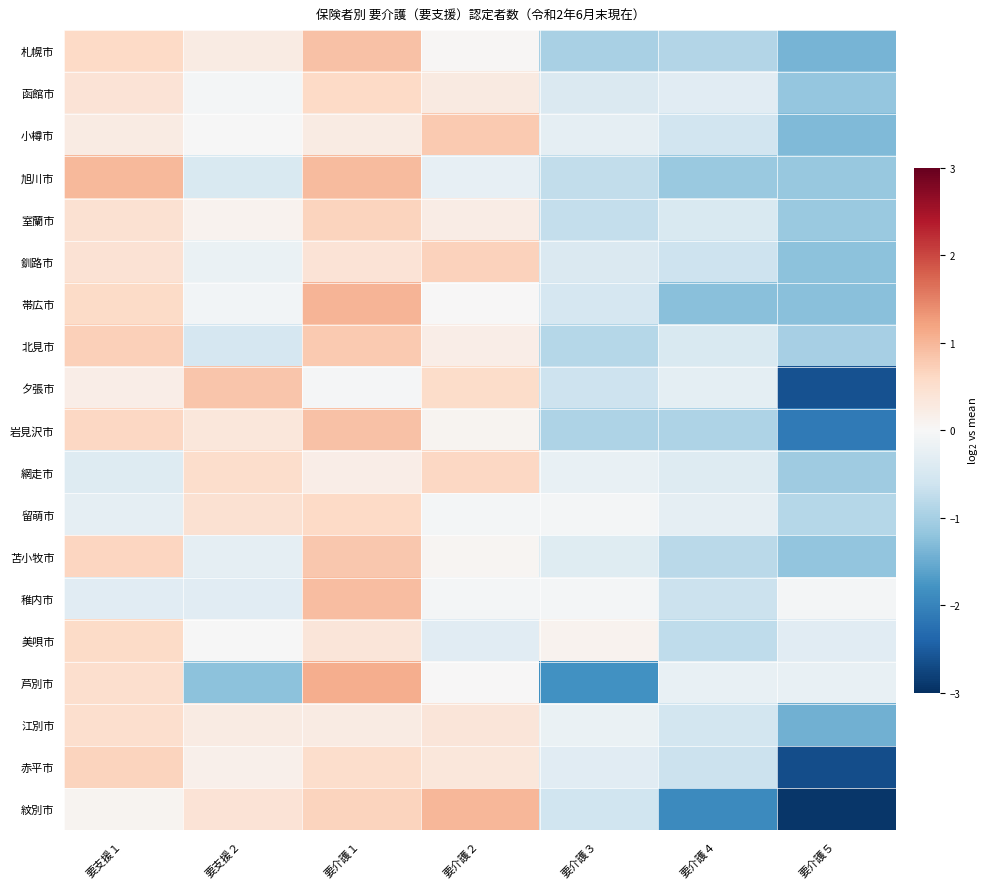

Which series has the largest range (max minus min)?

紋別市